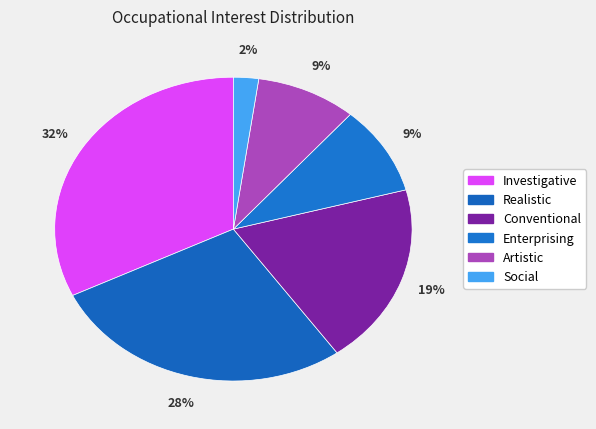

Count the number of slices in the pie.

6